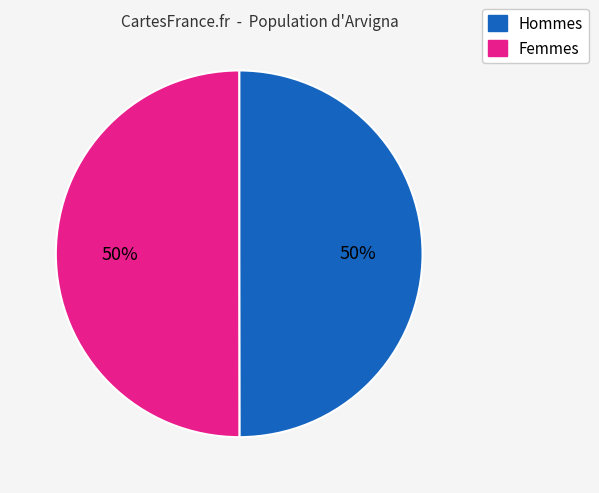

True or false: Hommes accounts for 60% of the total.

False